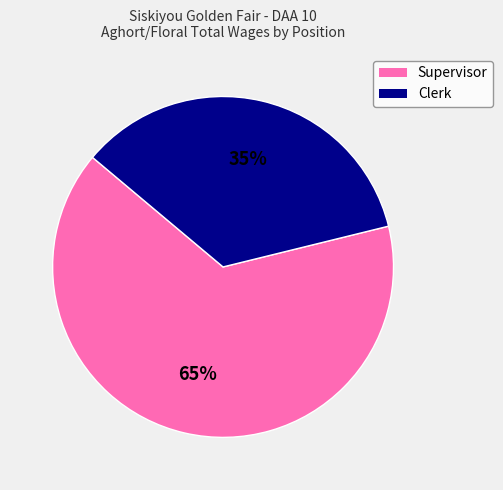

Is Clerk the majority of the pie?

No